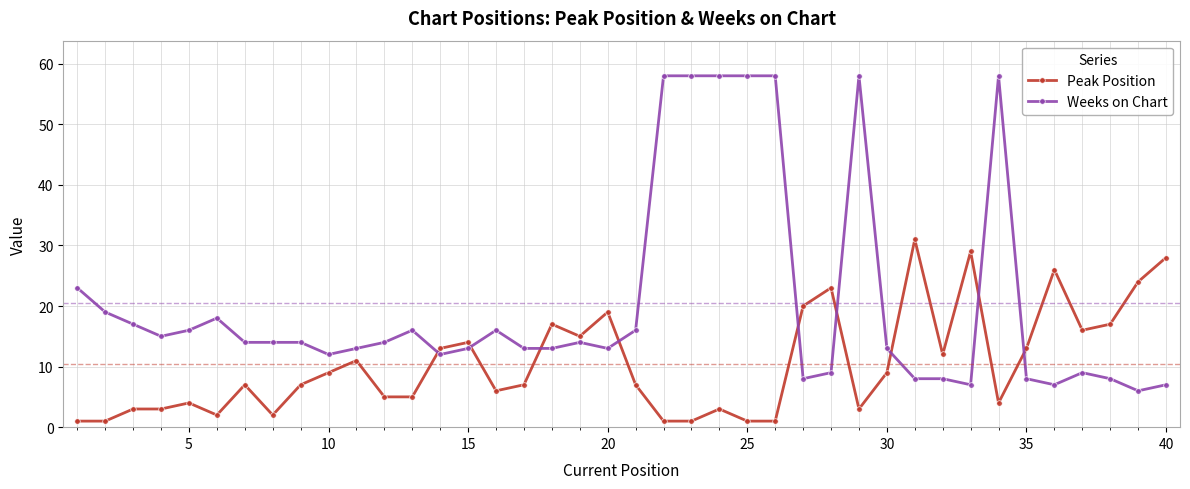

List the series in order of their overall mean, highest first.

Weeks on Chart, Peak Position